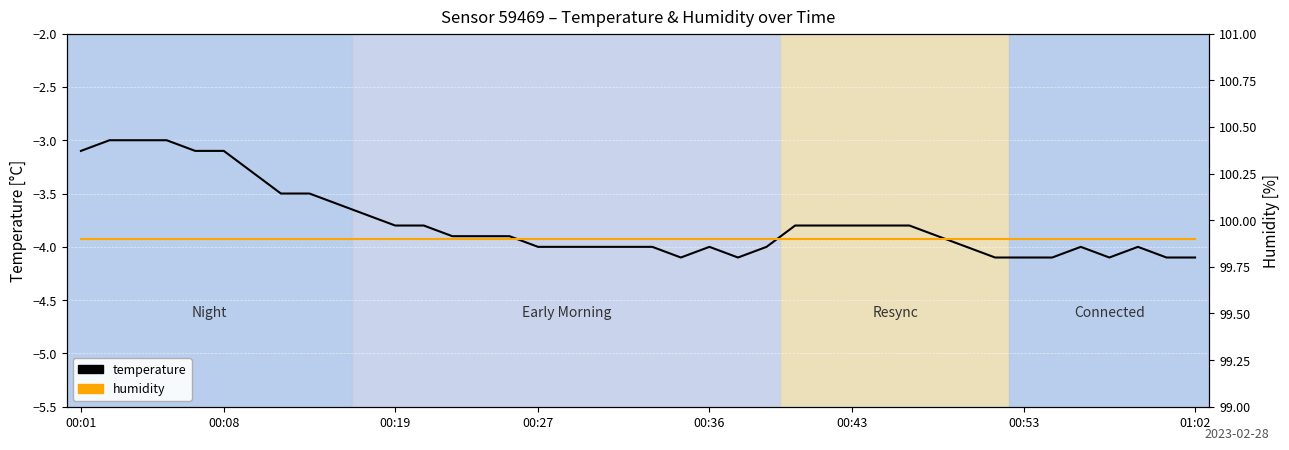

True or false: temperature and humidity cross at least once.

False